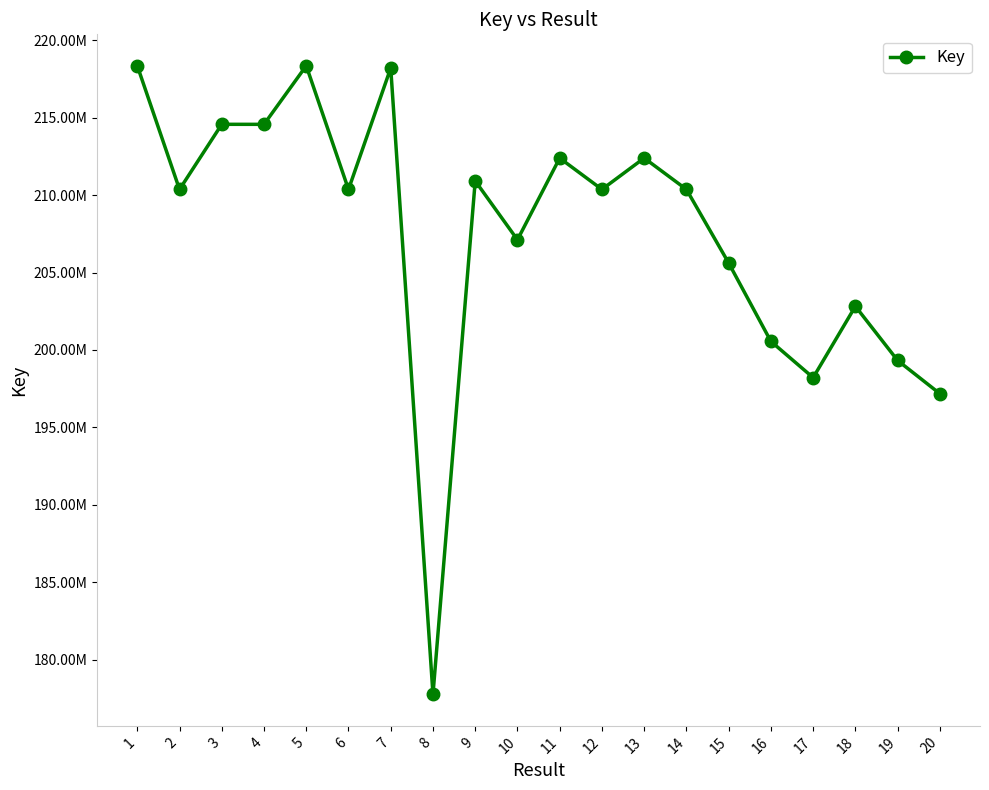

Does the chart have visible grid lines?

No